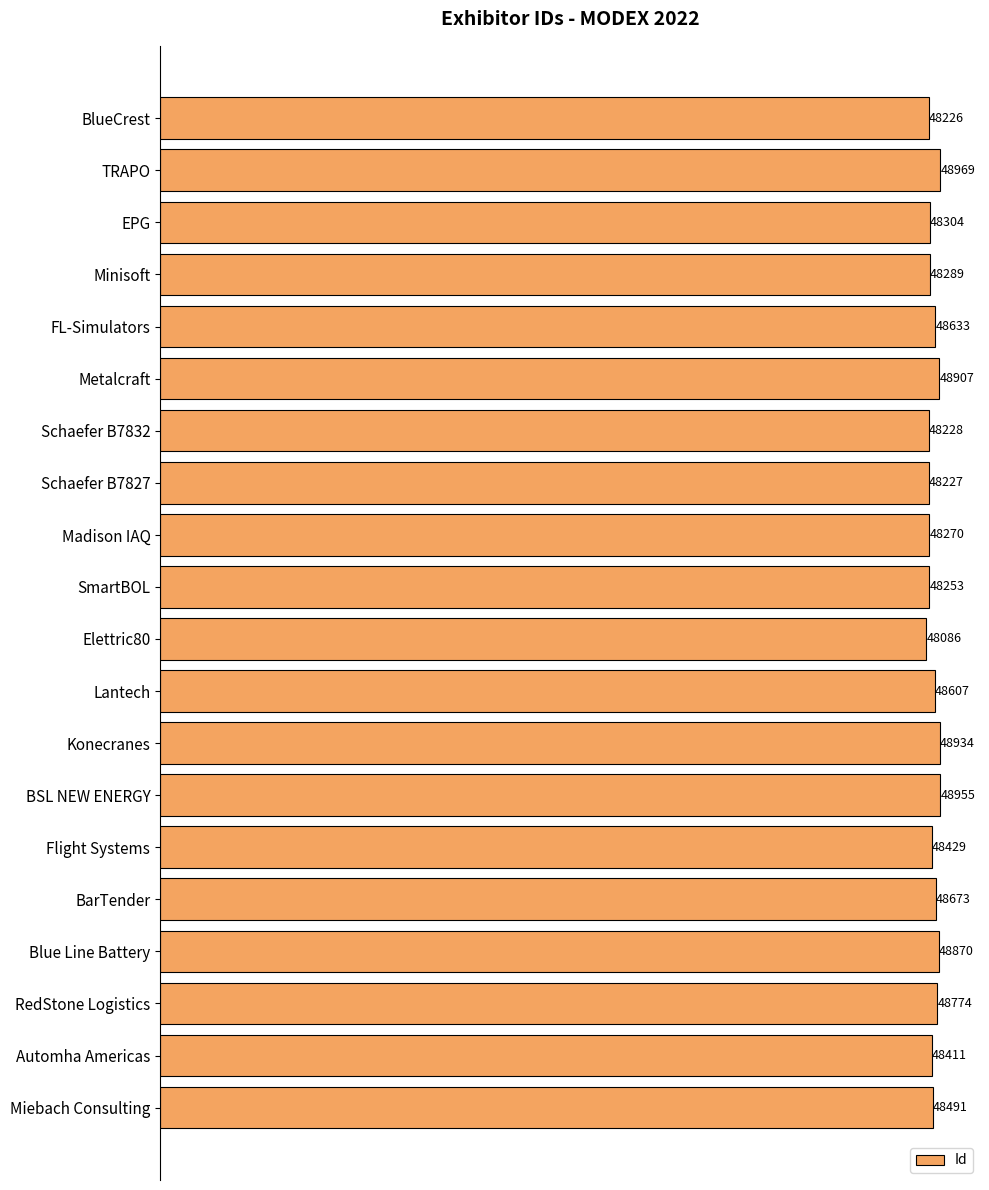

How many bars are there in total?

20